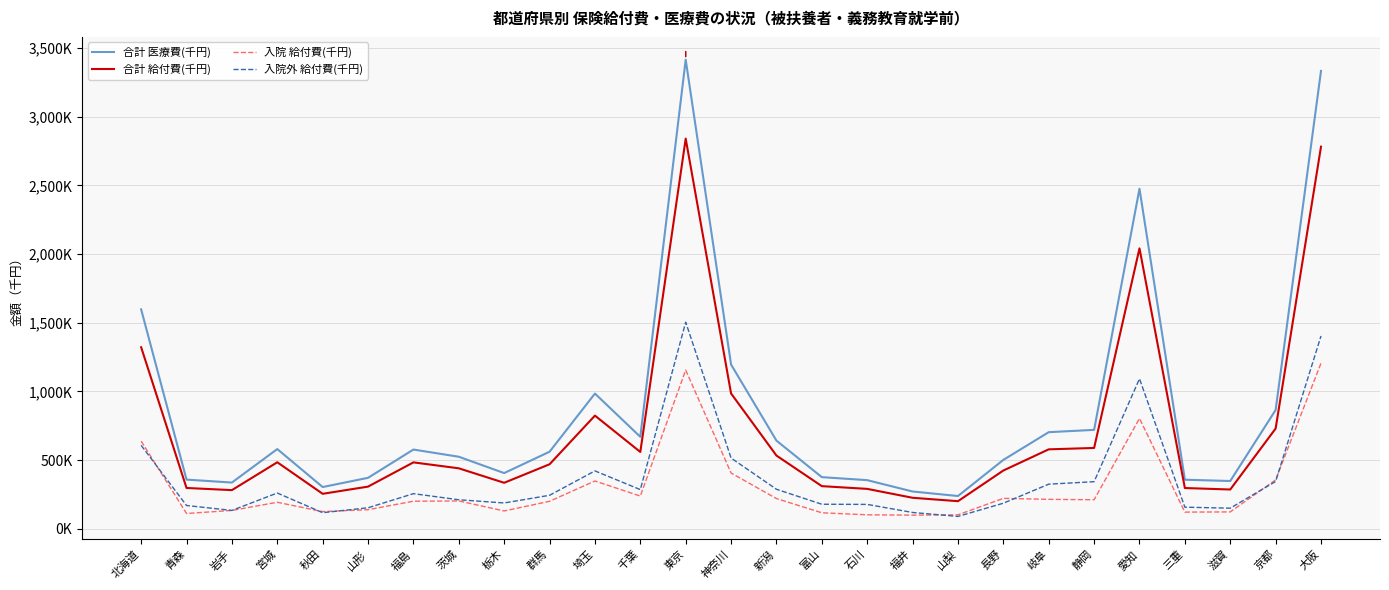

Does the chart have visible grid lines?

Yes